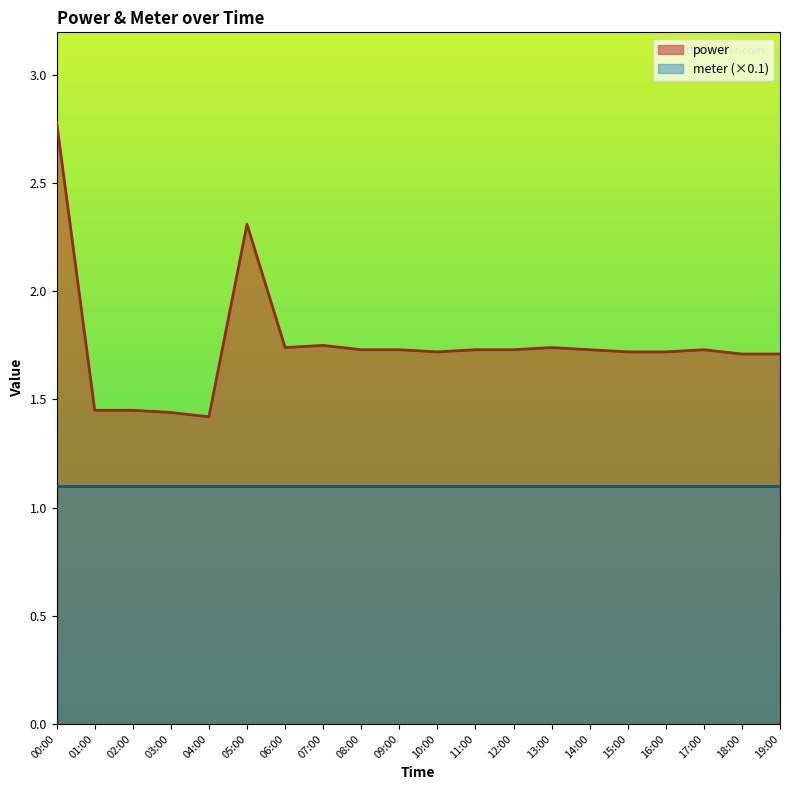

Count the number of data series in this chart.

2